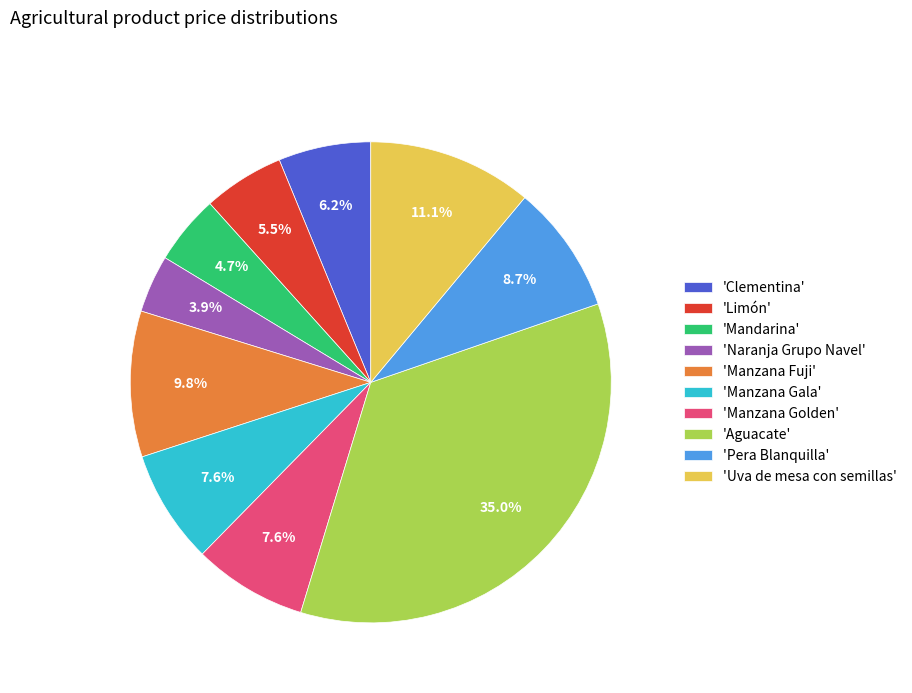

Which slice is the largest?

'Aguacate'